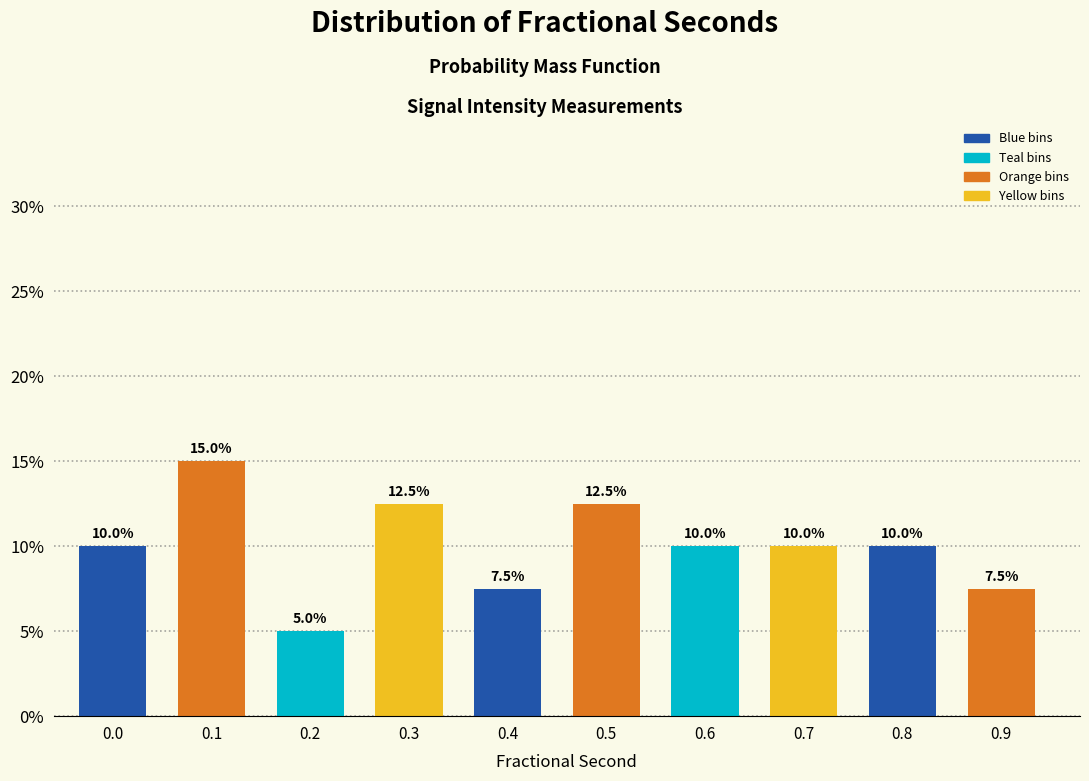

Reading left to right, transcribe all the data shown in this chart.

0.0=10.0	0.1=15.0	0.2=5.0	0.3=12.5	0.4=7.5	0.5=12.5	0.6=10.0	0.7=10.0	0.8=10.0	0.9=7.5